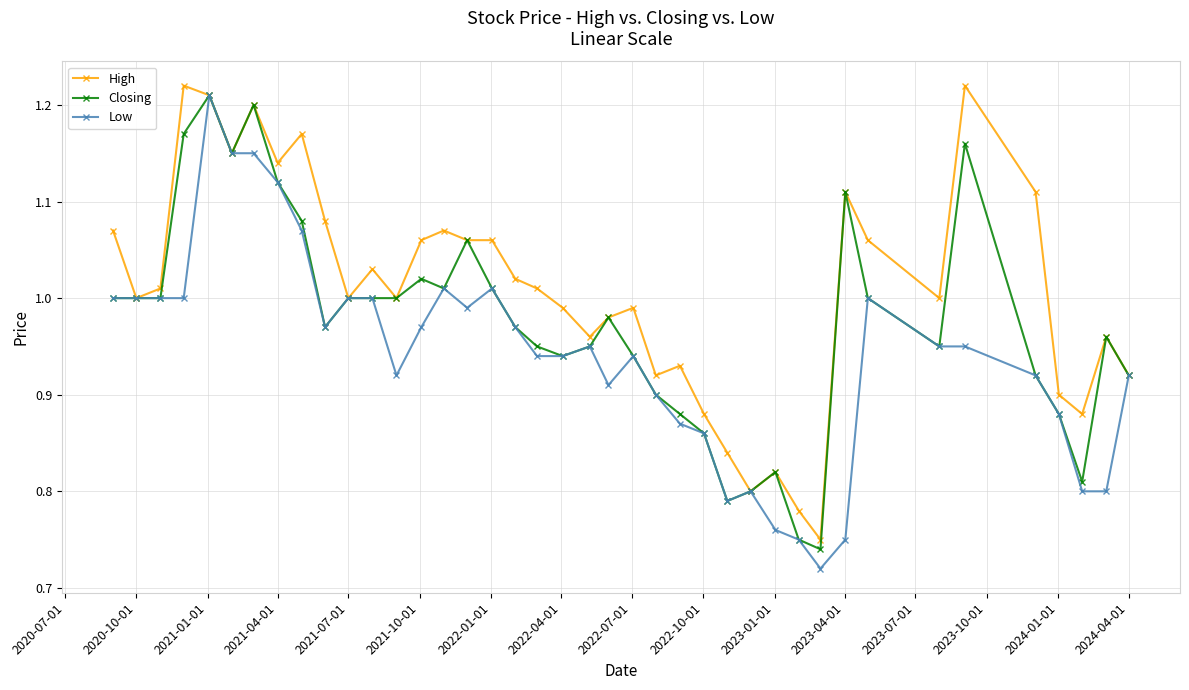

True or false: Closing has more than 2 interior local peaks.

True